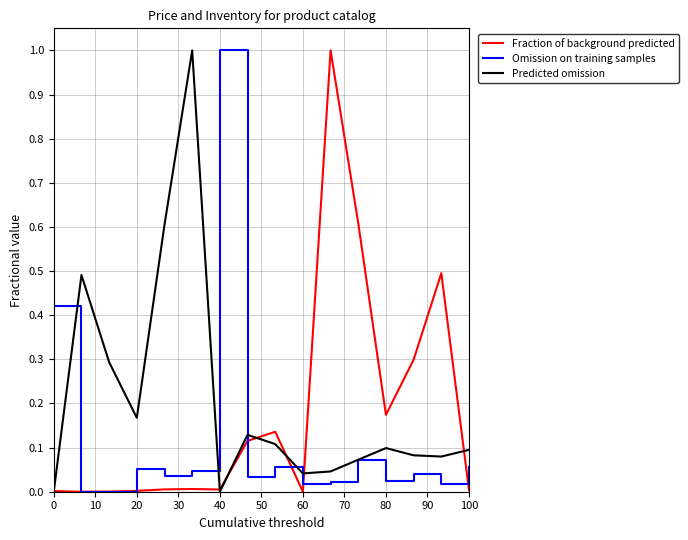

What is the maximum value for Predicted omission?

1.0